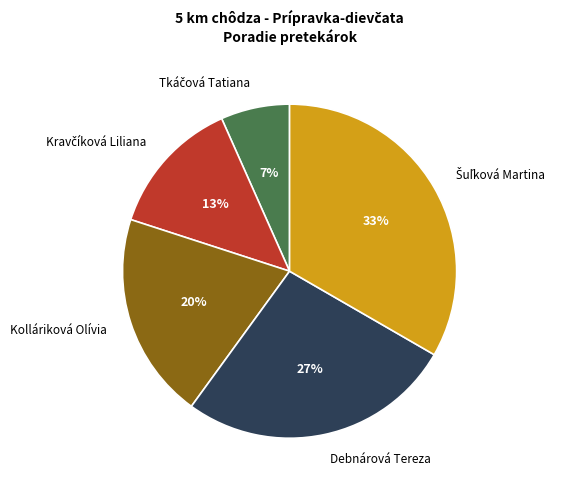

What percentage is the Kolláriková Olívia slice, to the nearest percent?

20%